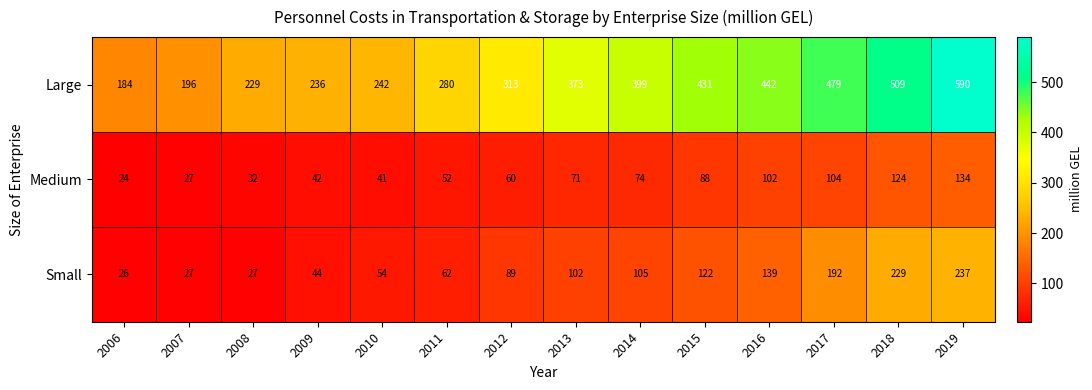

Which series has the widest spread of values?

Large